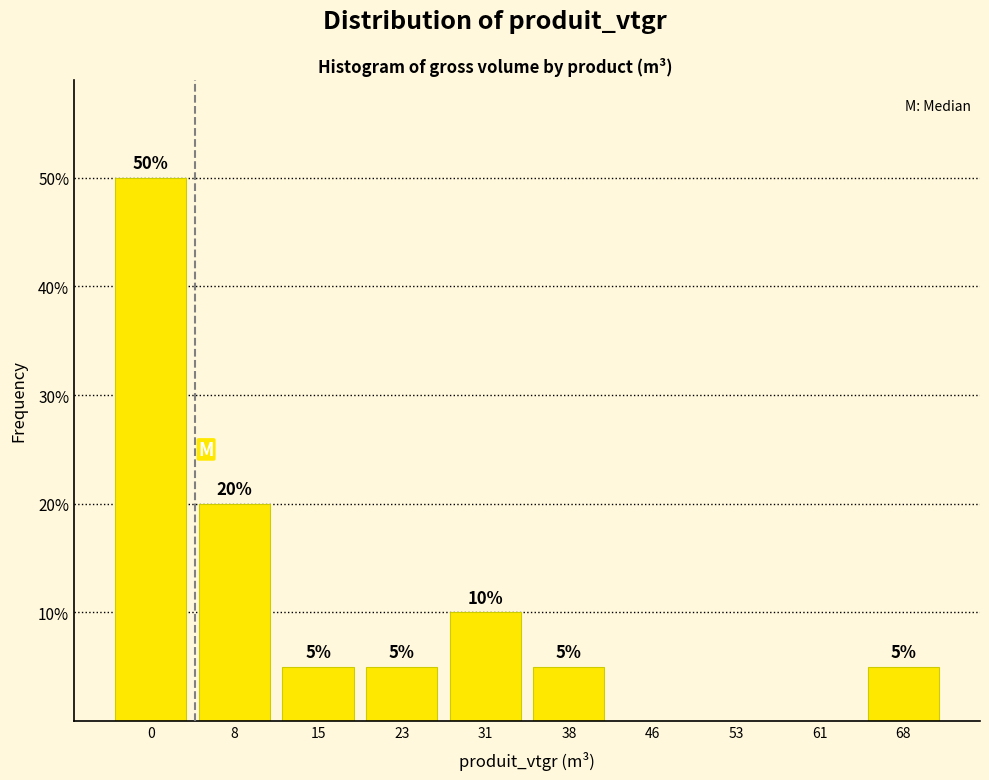

What is the maximum value shown in the chart?

50